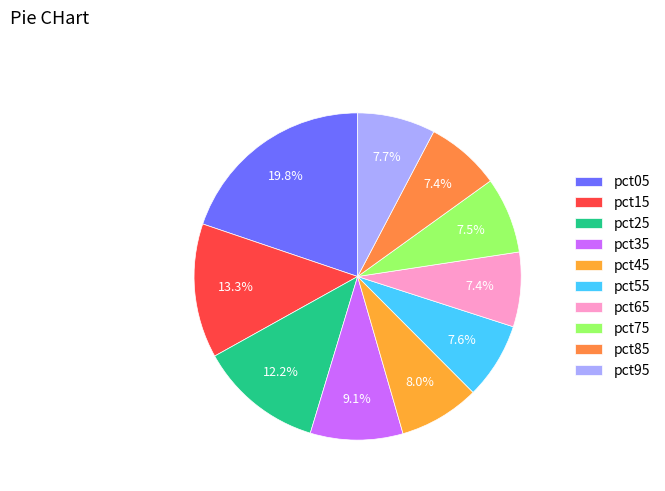

Is it true that pct35 is 9% of the pie?

True